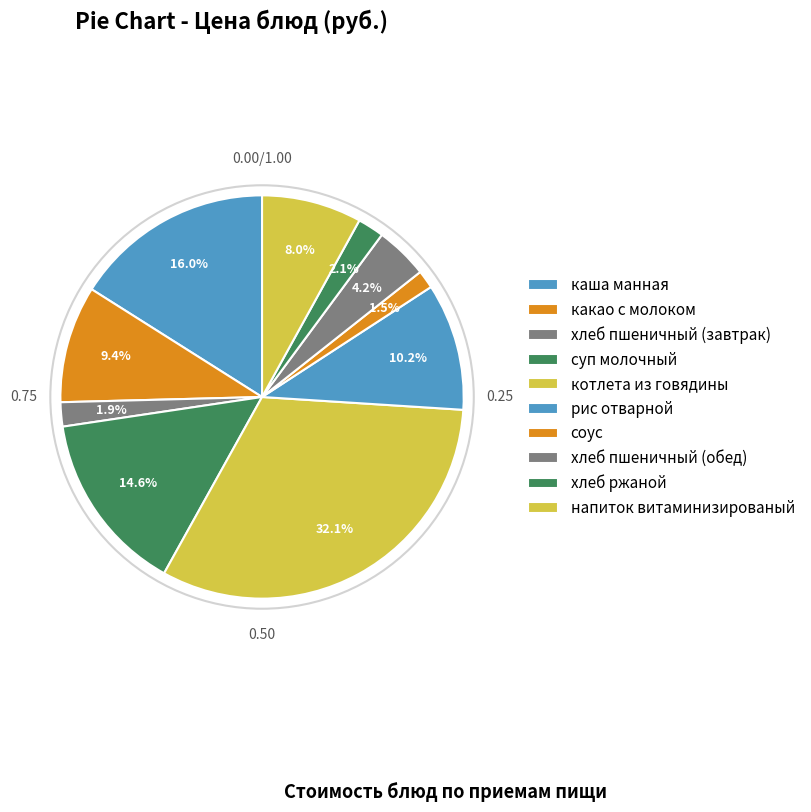

How many slices are in this pie chart?

10